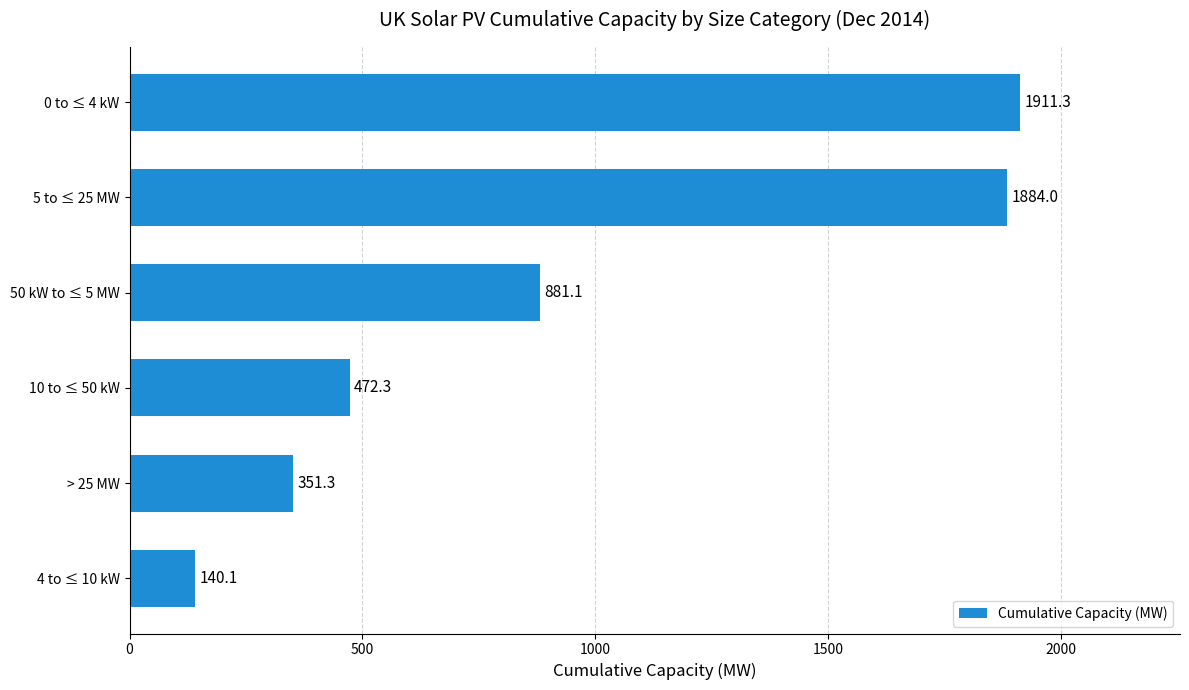

What is the approximate value at 10 to ≤ 50 kW?

472.3